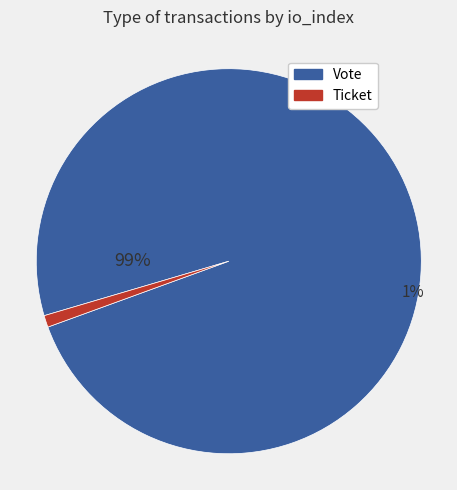

Between Vote and Ticket, which is larger?

Vote